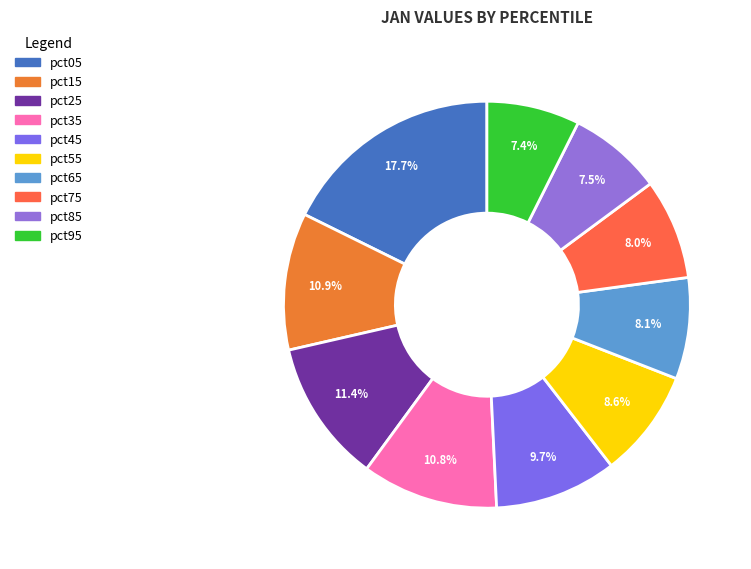

Which category has the biggest portion of the pie?

pct05